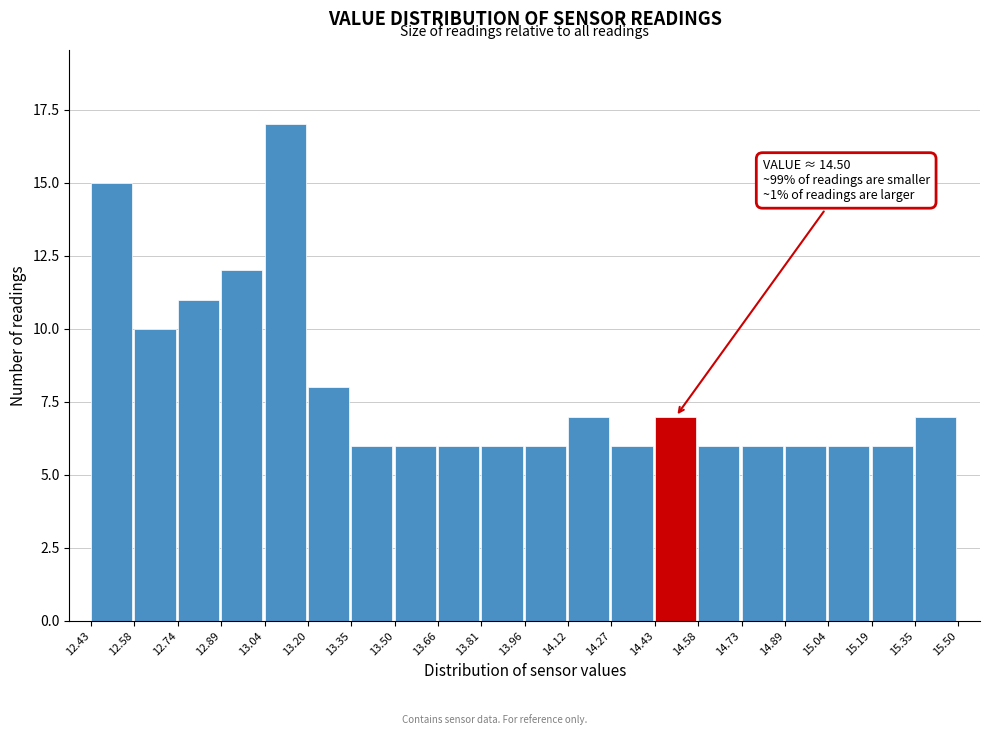

Which range on the x-axis has the tallest bar?

13.04 to 13.20